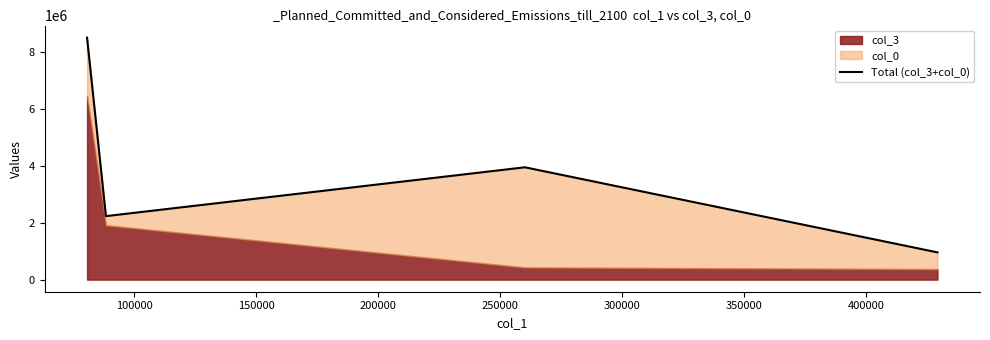

What is the sum of all values?

15657230.2